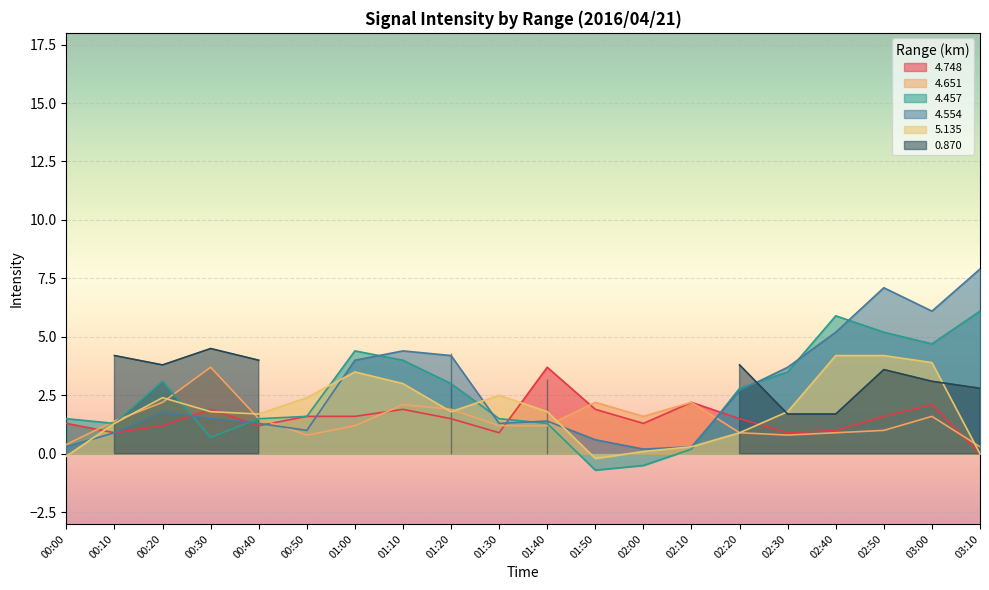

Which category has the lowest value in the 4.554 series?

02:00